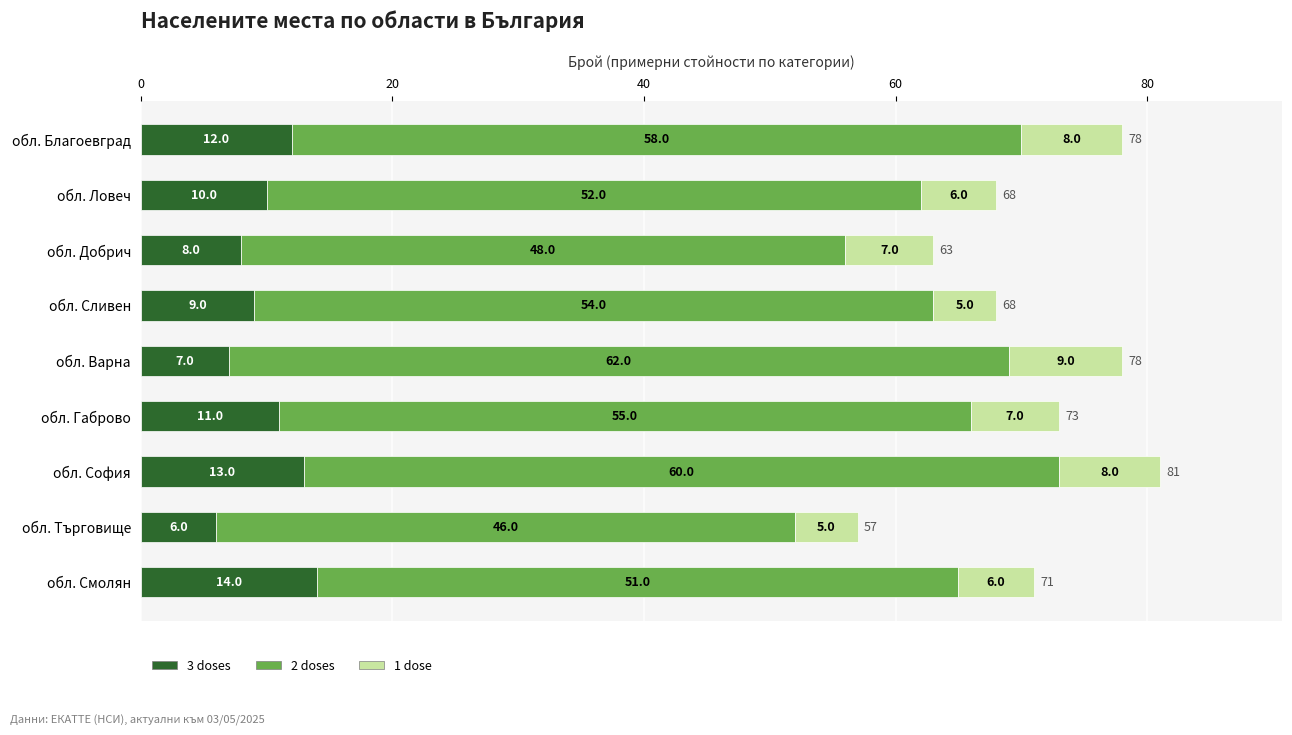

What is the maximum value for 3 doses?

14